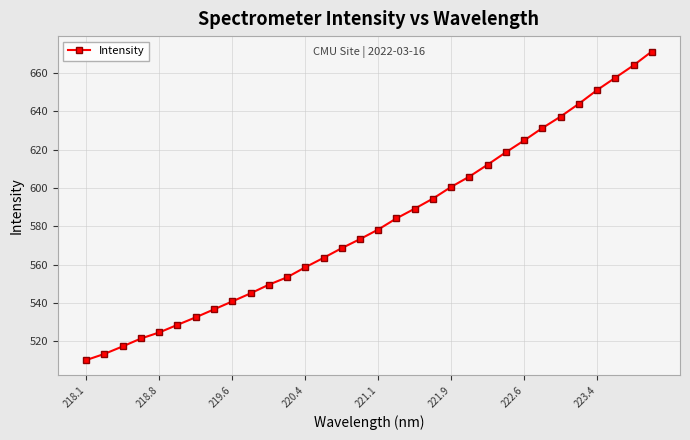

What is the greatest value displayed?

671.2